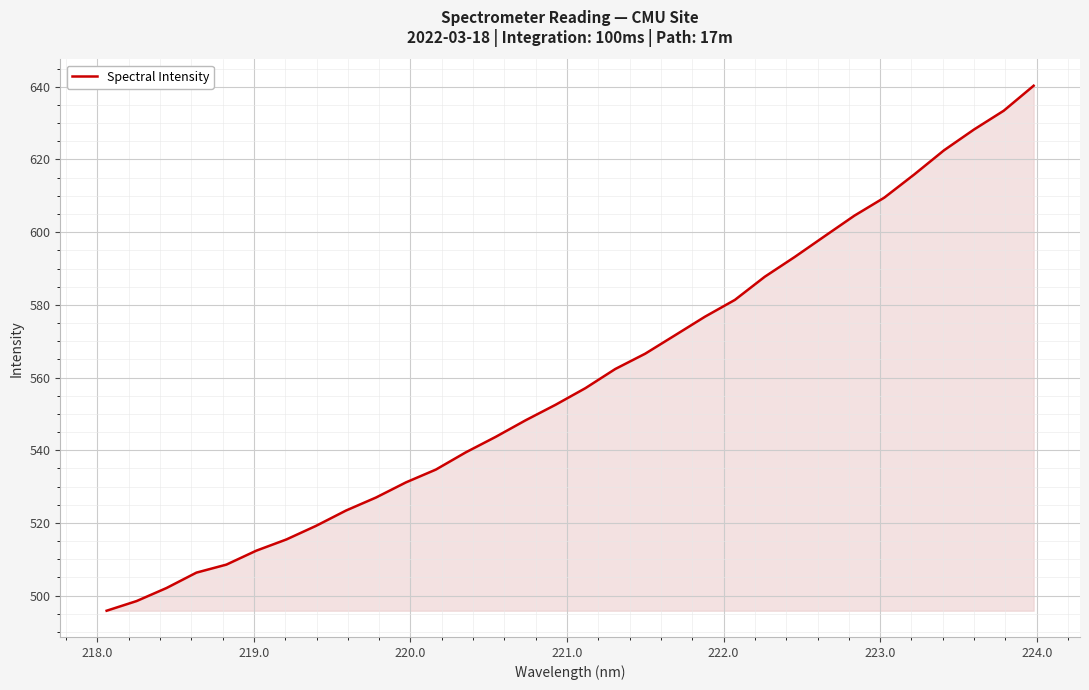

What is the smallest value displayed?

495.8